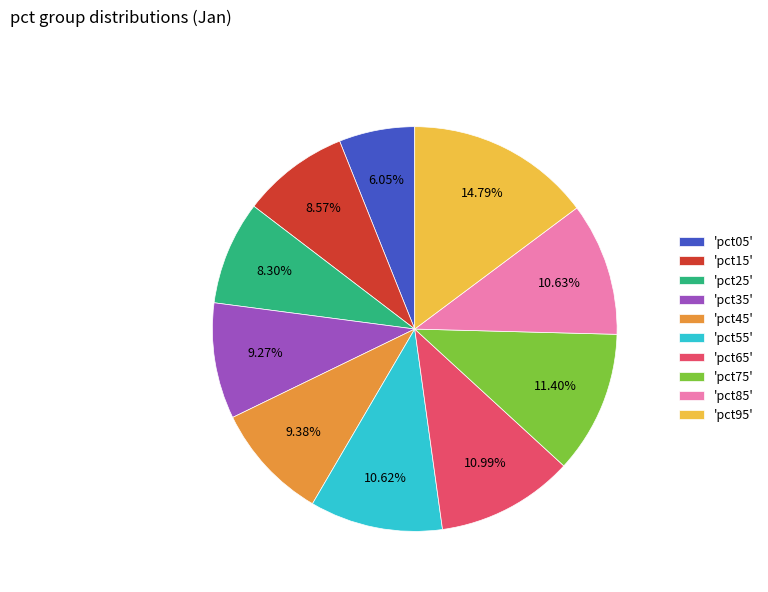

Does any single category account for the majority?

No